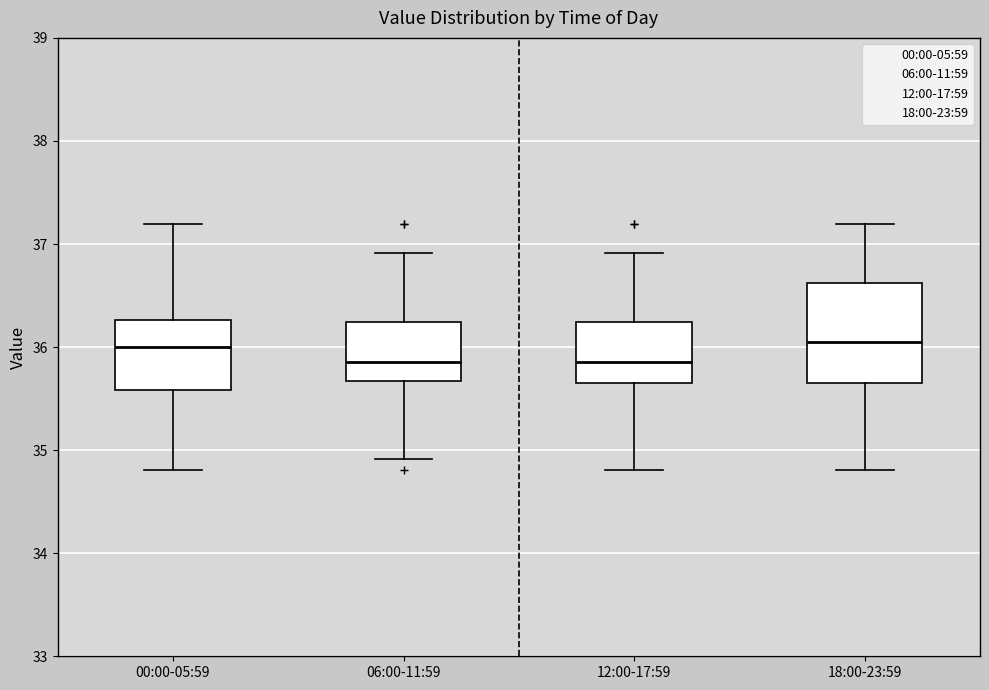

Reading left to right, read every box against the y-axis: the position of its median line, the range the box covers, and the ends of its whiskers. The values are not printed on the chart, so give them approximately, as read against the axis.

00:00-05:59: median 36.0, box 35.6 to 36.3, whiskers 34.8 to 37.2
06:00-11:59: median 35.9, box 35.7 to 36.2, whiskers 34.9 to 36.9
12:00-17:59: median 35.9, box 35.6 to 36.2, whiskers 34.8 to 36.9
18:00-23:59: median 36.1, box 35.6 to 36.6, whiskers 34.8 to 37.2